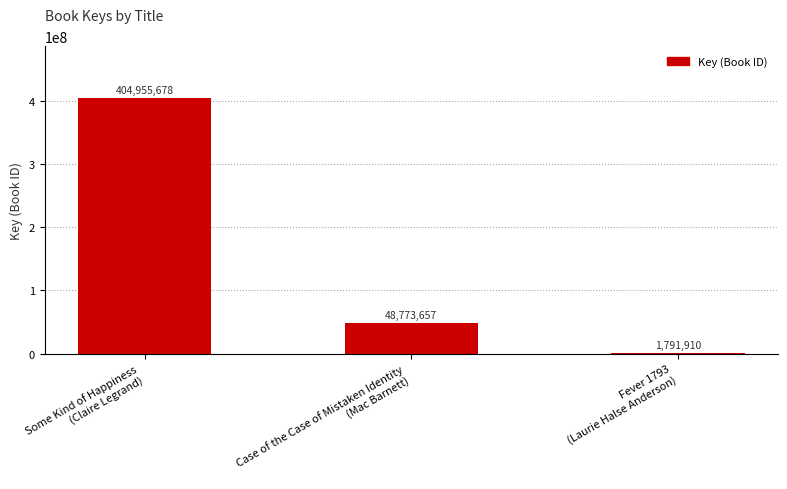

Rank the categories by value from lowest to highest.

Fever 1793
(Laurie Halse Anderson), Case of the Case of Mistaken Identity
(Mac Barnett), Some Kind of Happiness
(Claire Legrand)